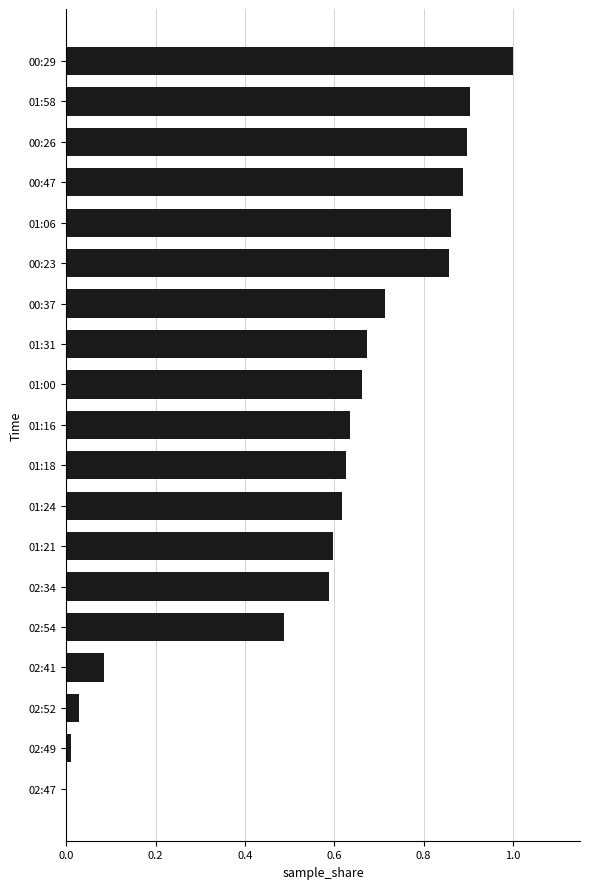

What is the change in value from 00:26 to 02:41?

-0.8